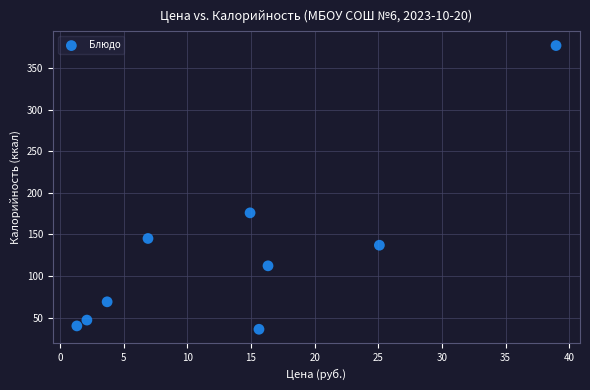

What is the range of X values (max minus min)?

37.6